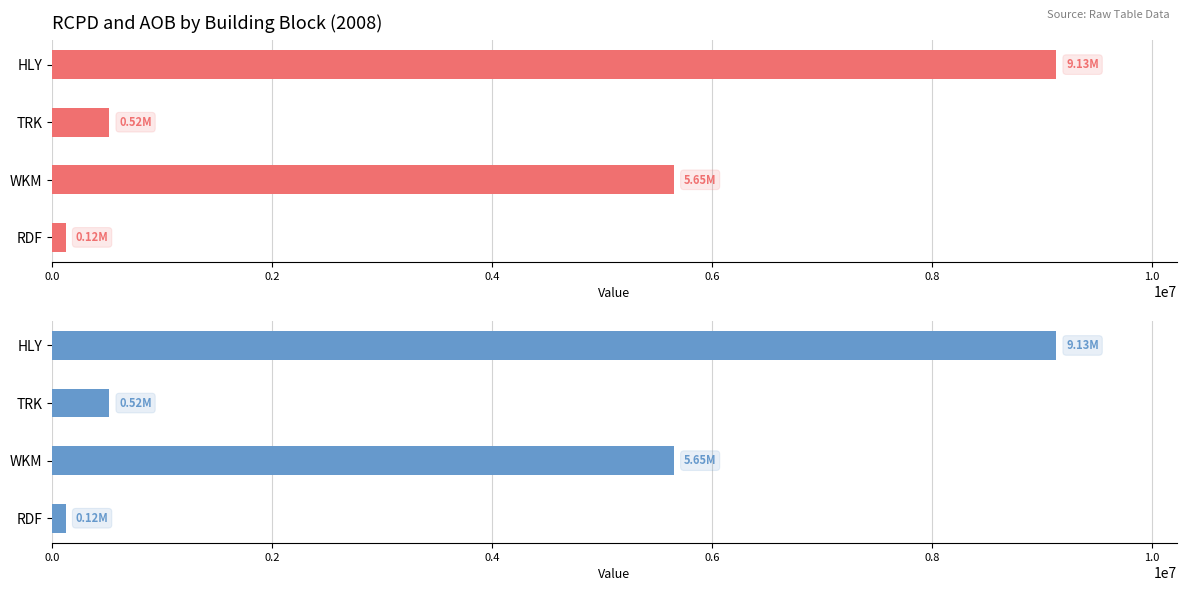

What is the greatest value displayed?

9127016.2